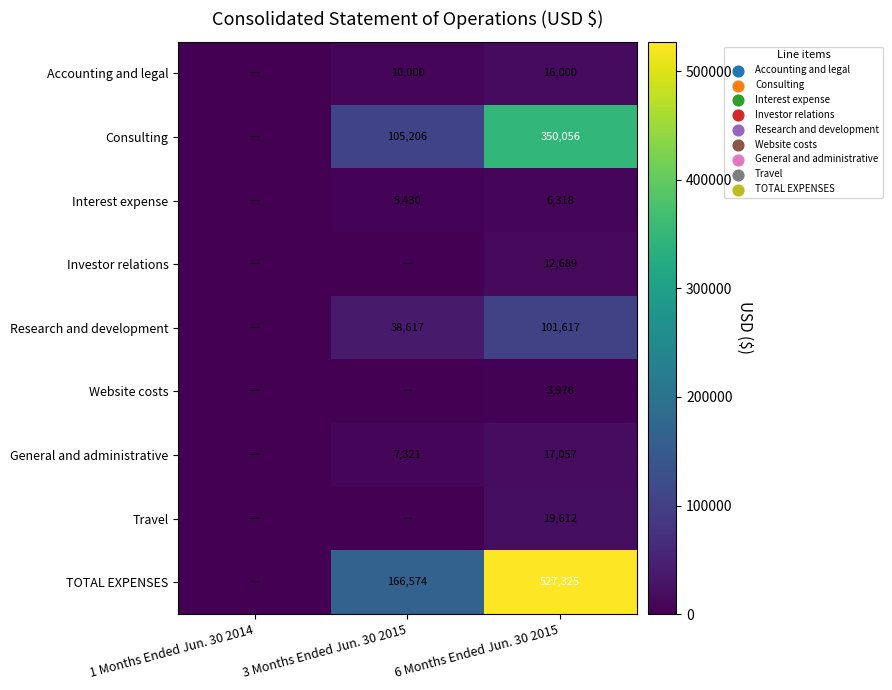

Is the value of General and administrative at 6 Months Ended Jun. 30 2015 greater than the value of TOTAL EXPENSES at 6 Months Ended Jun. 30 2015?

No